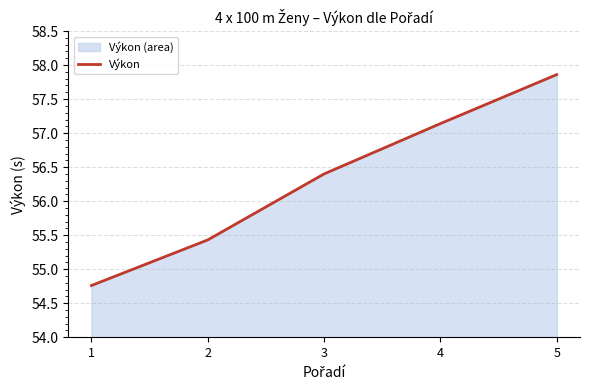

True or false: the data shows 54.8 at 1.

True